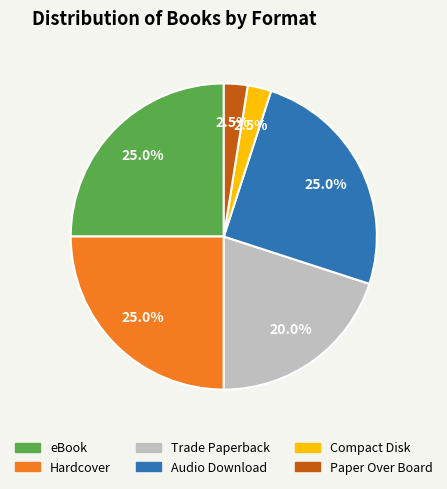

Does any single category account for the majority?

No